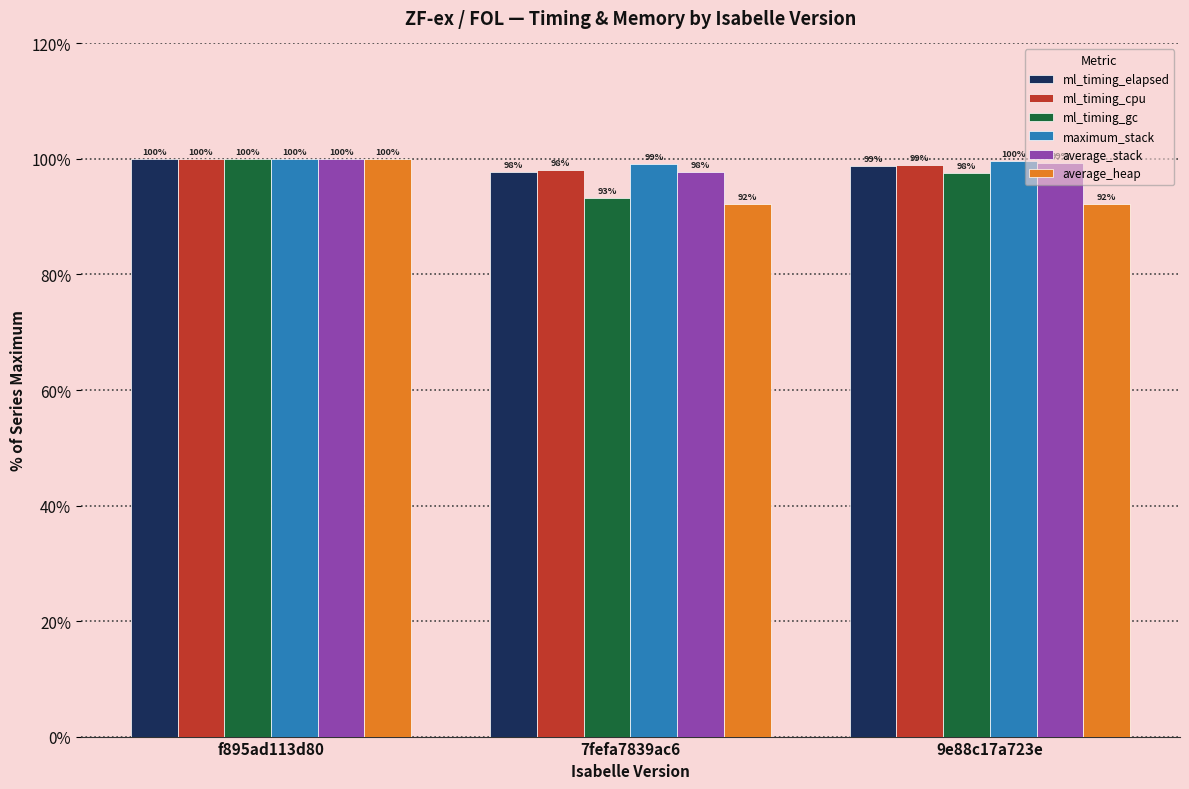

What is the label of the 2nd bar from the right?

7fefa7839ac6